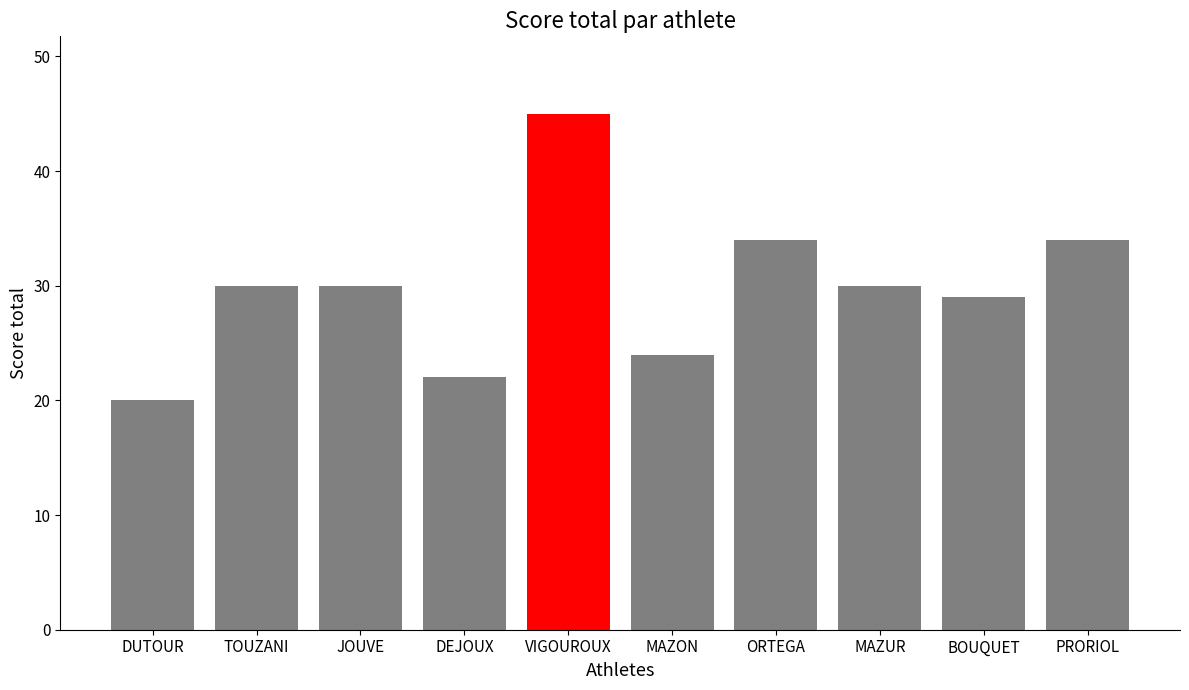

Reading right to left, extract all data points from this chart.

PRORIOL=34	BOUQUET=29	MAZUR=30	ORTEGA=34	MAZON=24	VIGOUROUX=45	DEJOUX=22	JOUVE=30	TOUZANI=30	DUTOUR=20